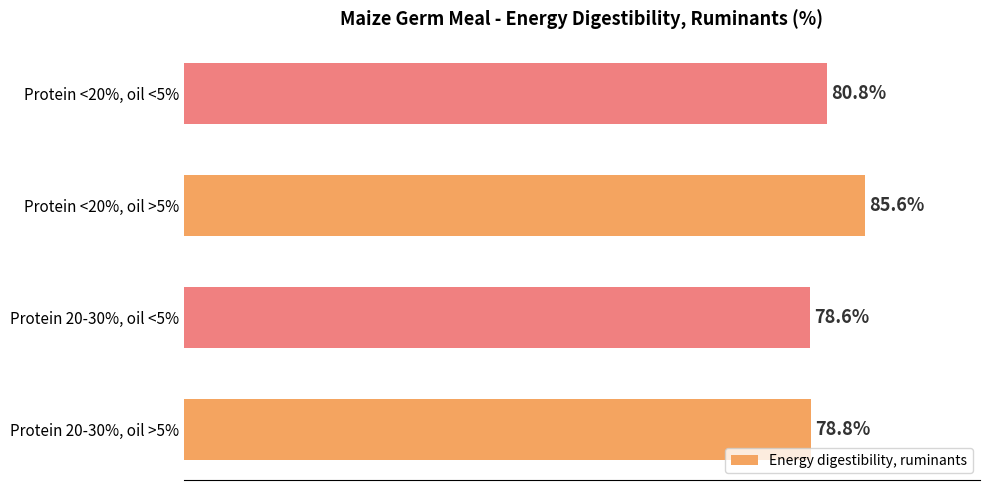

At which category does the chart reach its minimum across all series?

Protein 20-30%, oil <5%